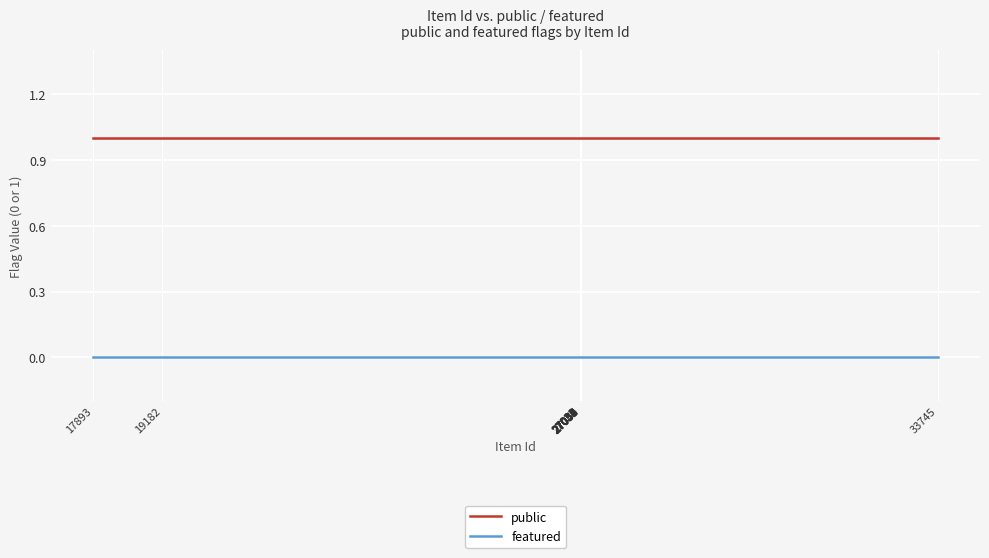

Reading left to right, list all the values displayed in this chart.

public: 1	1	1	1	1	1	1	1	1	1	1	1	1	1	1
featured: 0	0	0	0	0	0	0	0	0	0	0	0	0	0	0